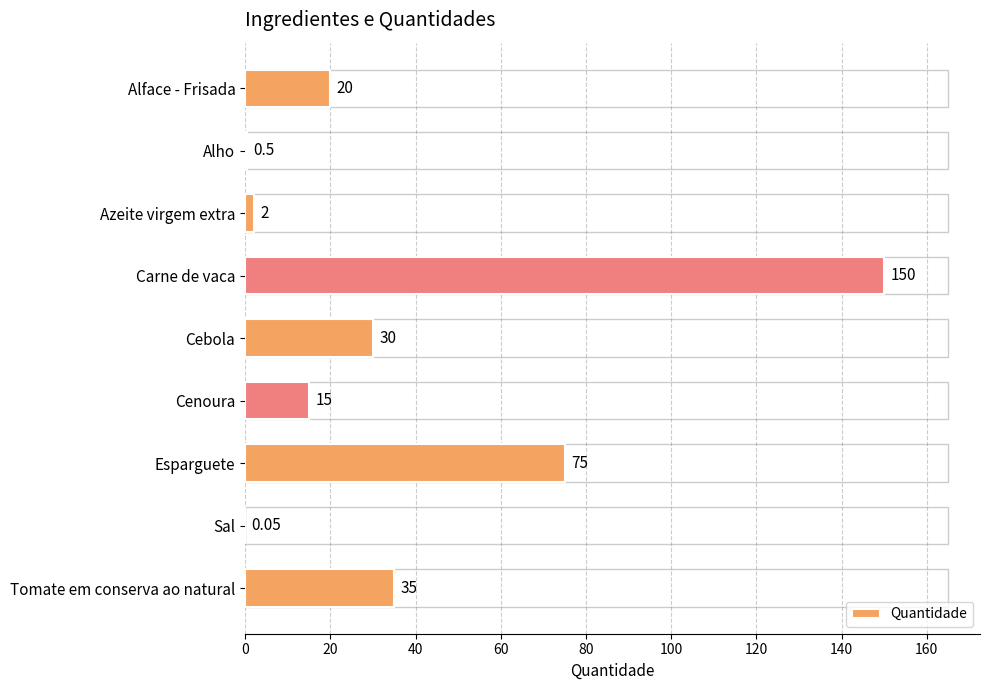

What is the sum of the values at Cebola and Esparguete?

105.0